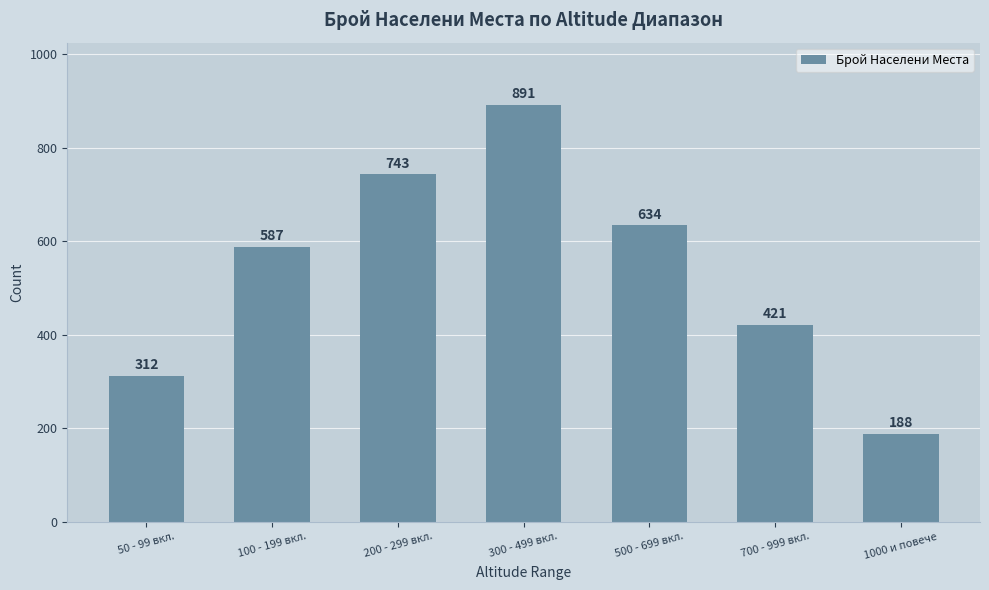

Reading left to right, extract all data points from this chart.

50 - 99 вкл.=312	100 - 199 вкл.=587	200 - 299 вкл.=743	300 - 499 вкл.=891	500 - 699 вкл.=634	700 - 999 вкл.=421	1000 и повече=188